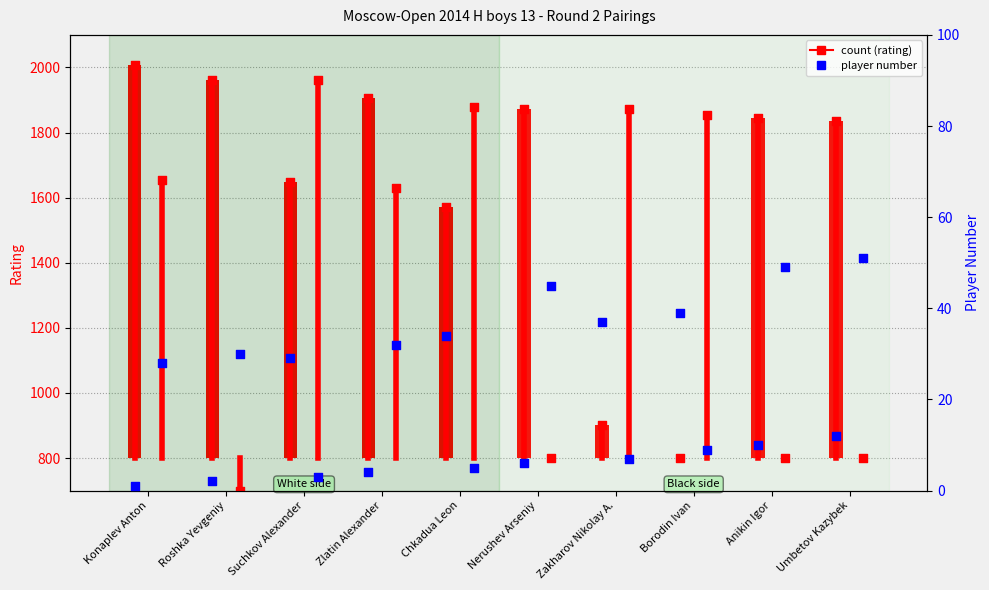

At how many categories does at least one series exceed 573?

10